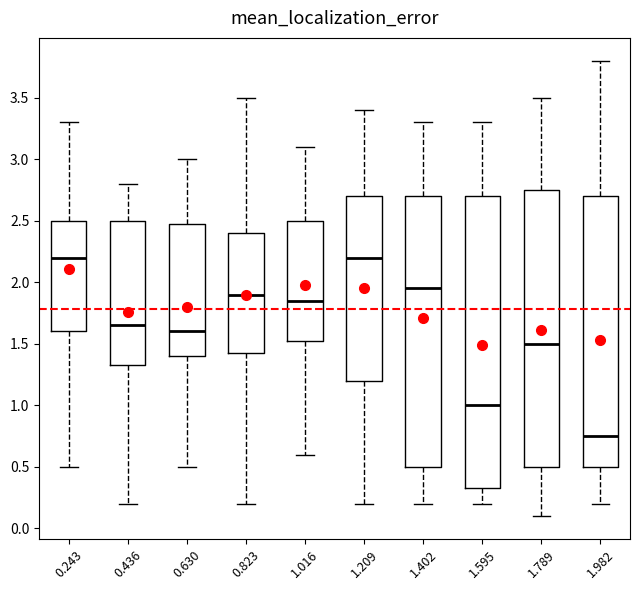

Reading left to right, transcribe this box plot: for each box, give where its median line is, the range the box spans, and where its two whiskers end, as read against the y-axis. The values are not printed on the chart, so give them approximately, as read against the axis.

0.243: median 2.20, box 1.60 to 2.50, whiskers 0.50 to 3.30
0.436: median 1.65, box 1.35 to 2.50, whiskers 0.20 to 2.80
0.630: median 1.60, box 1.40 to 2.50, whiskers 0.50 to 3.00
0.823: median 1.90, box 1.45 to 2.40, whiskers 0.20 to 3.50
1.016: median 1.85, box 1.55 to 2.50, whiskers 0.60 to 3.10
1.209: median 2.20, box 1.20 to 2.70, whiskers 0.20 to 3.40
1.402: median 1.95, box 0.50 to 2.70, whiskers 0.20 to 3.30
1.595: median 1.00, box 0.35 to 2.70, whiskers 0.20 to 3.30
1.789: median 1.50, box 0.50 to 2.75, whiskers 0.10 to 3.50
1.982: median 0.75, box 0.50 to 2.70, whiskers 0.20 to 3.80